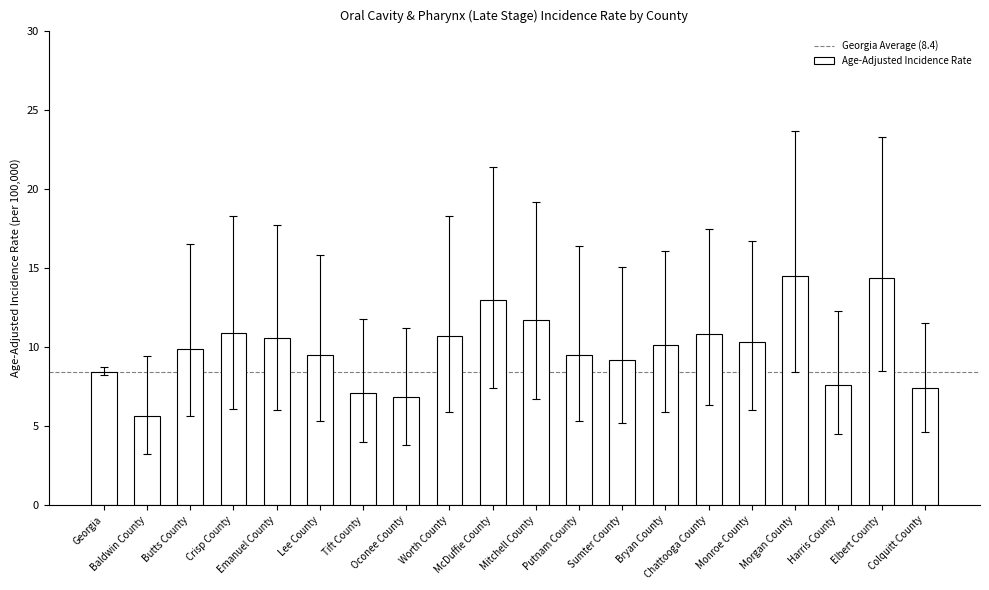

What is the ratio of the value at McDuffie County to the value at Worth County?

1.2